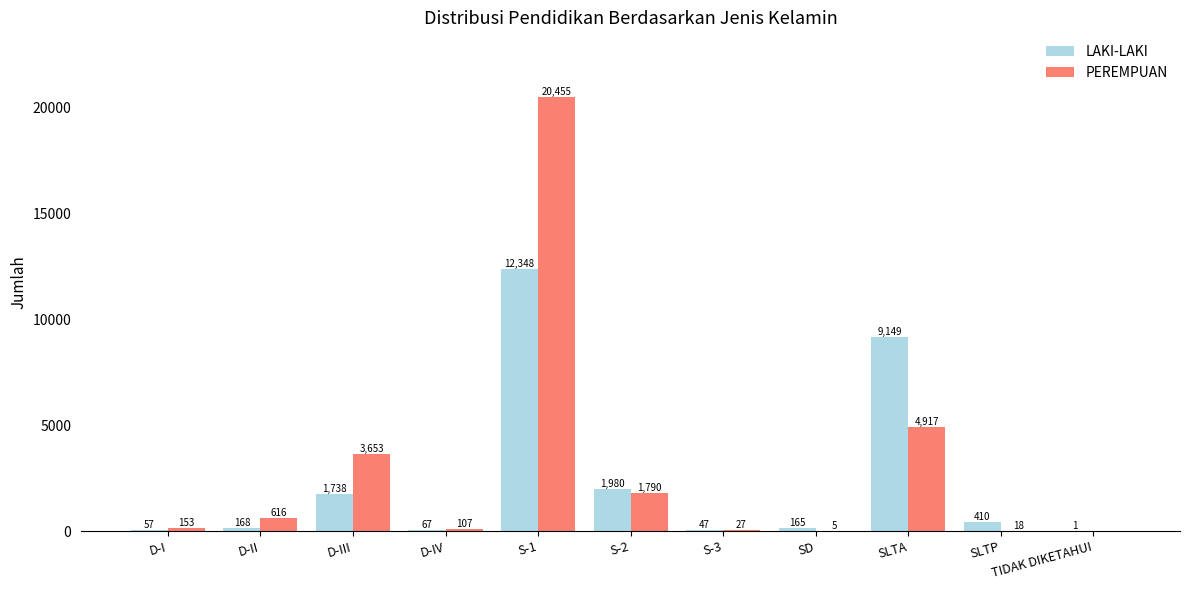

Is it true that PEREMPUAN equals 18 at SLTP?

True